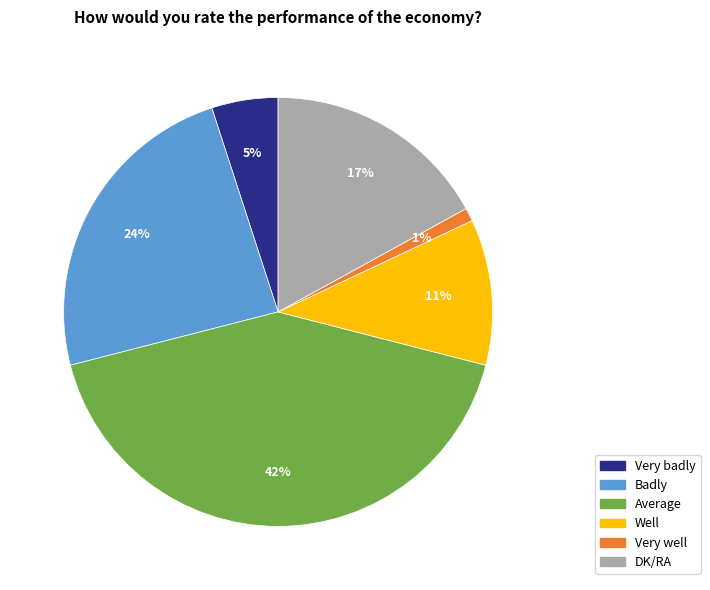

Which category has the biggest portion of the pie?

Average